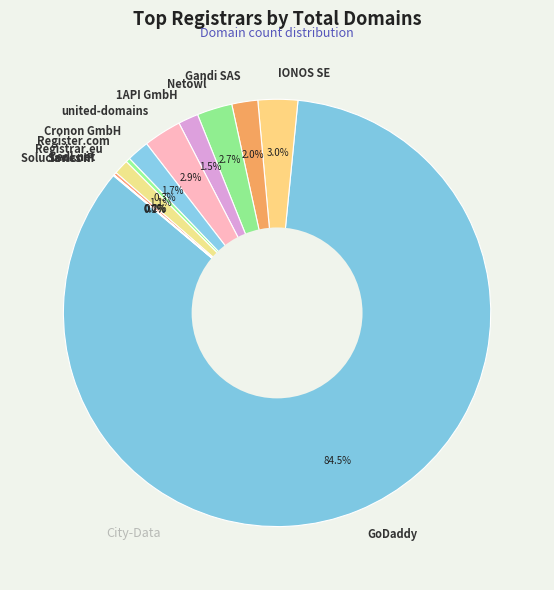

What percentage is NOT represented by GoDaddy?

15.5%